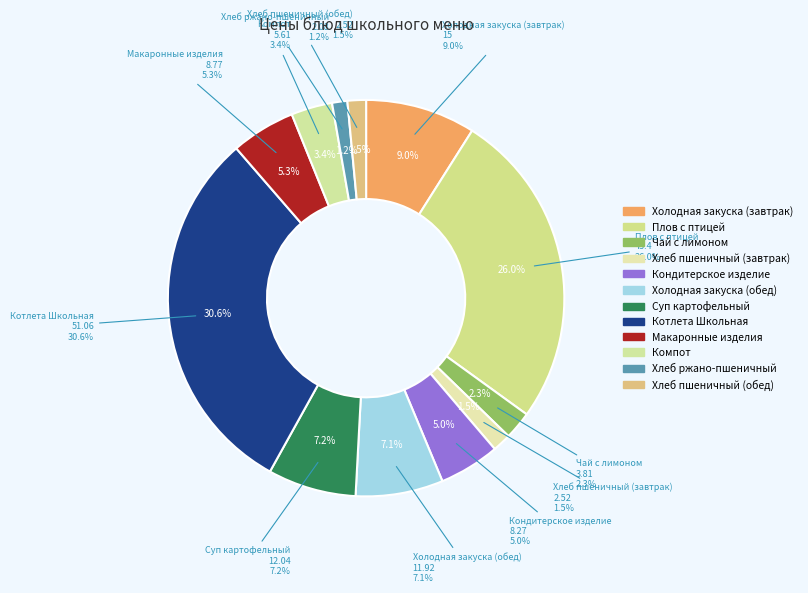

Which slice is the largest?

Котлета Школьная